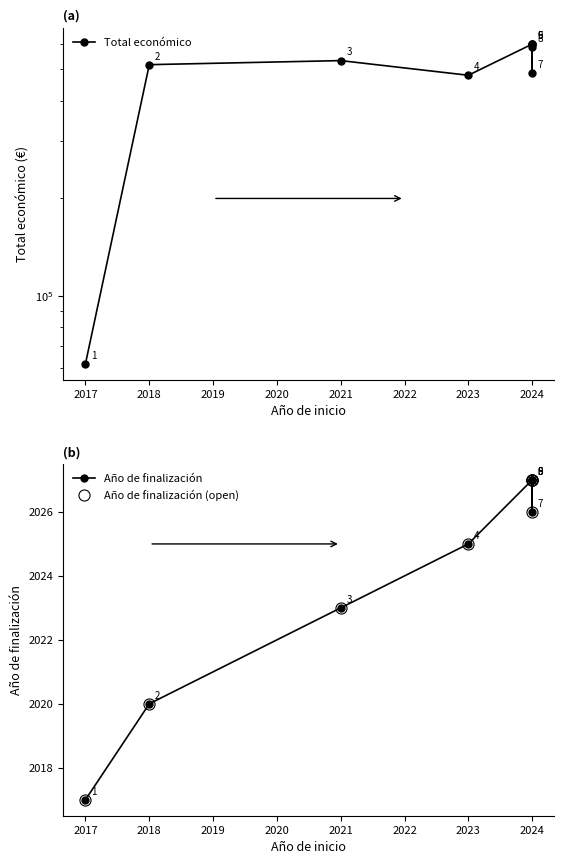

True or false: Año de finalización (open) and Año de finalización intersect in this chart.

False